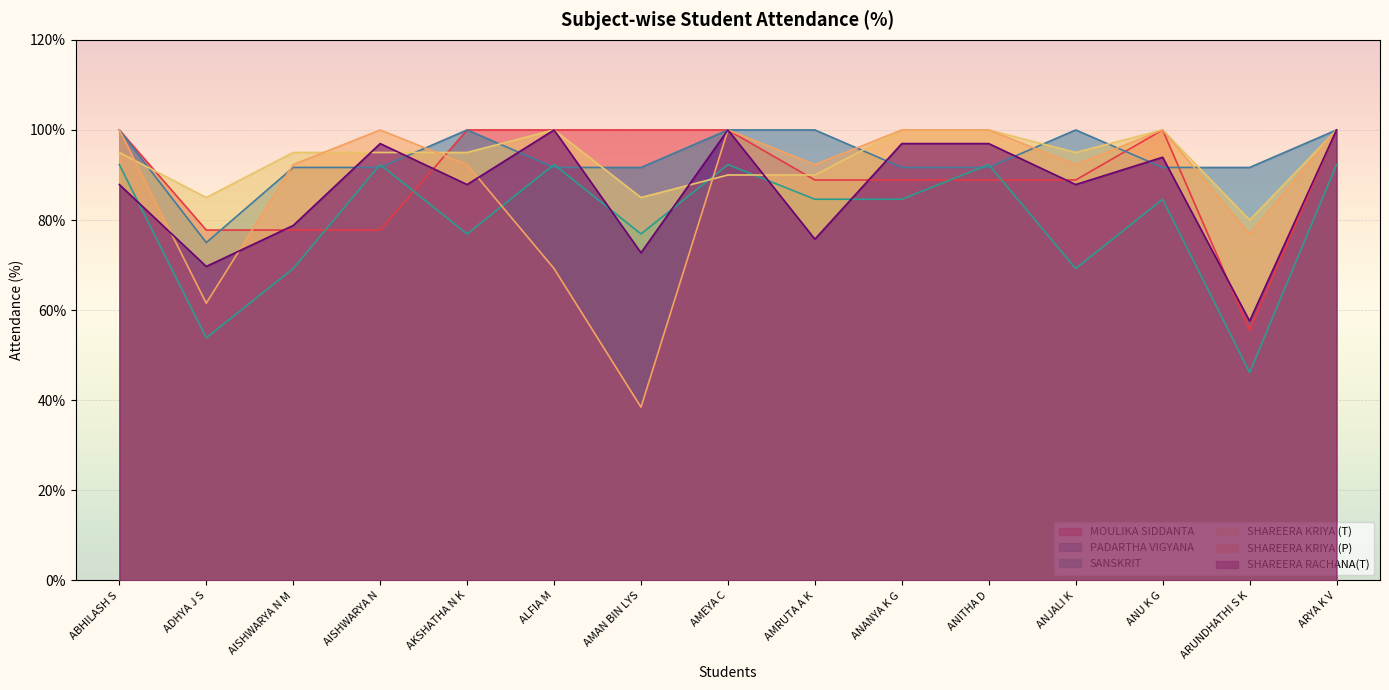

What is the difference between the second highest and minimum values in the SHAREERA RACHANA(T) series?

42.4